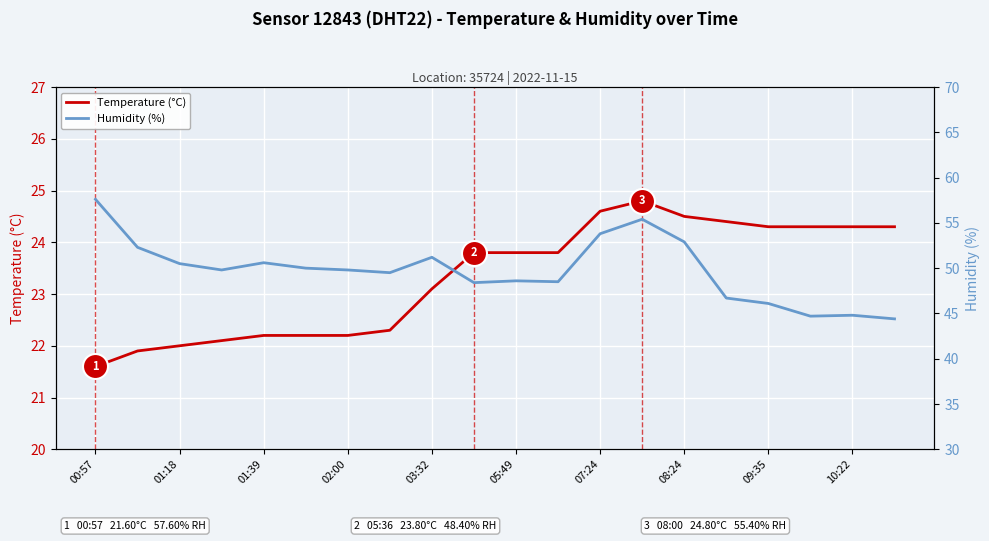

Where does the Temperature (°C) series first go above 23?

03:32